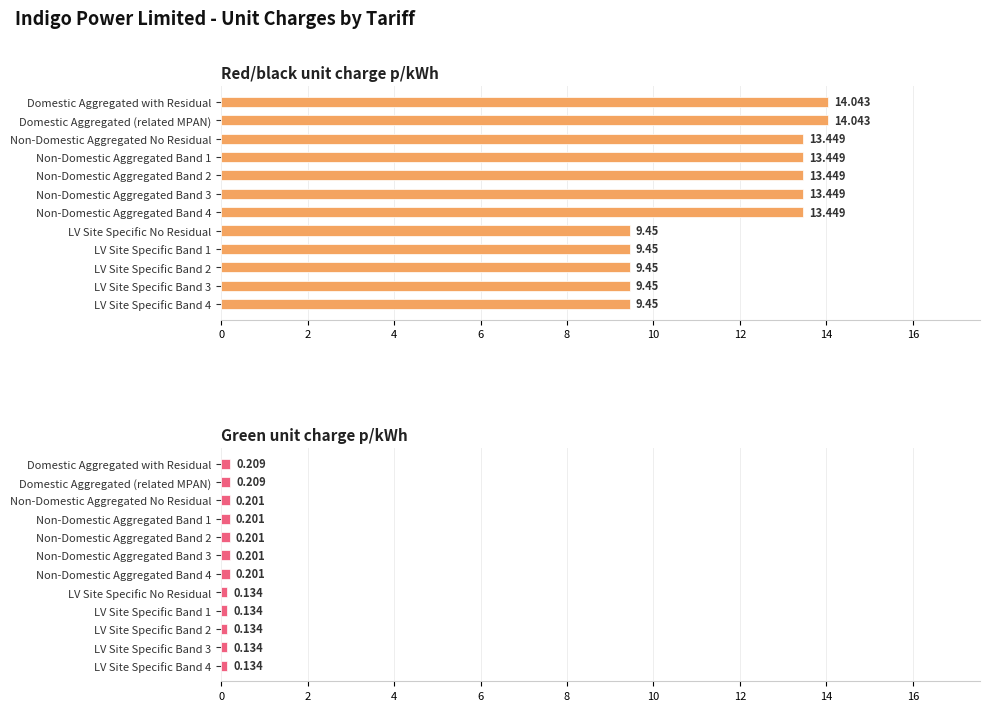

What is the minimum value shown in the chart?

0.1